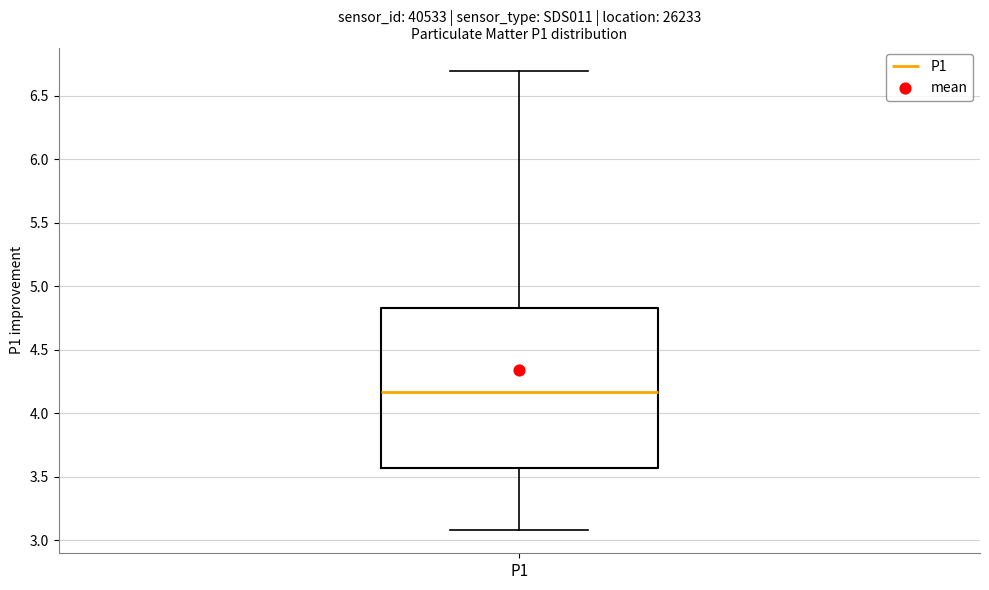

Transcribe this box plot: give where the median line is, the range the box spans, and where the two whiskers end, as read against the y-axis. The values are not printed on the chart, so give them approximately, as read against the axis.

median 4.15, box 3.55 to 4.85, whiskers 3.10 to 6.70